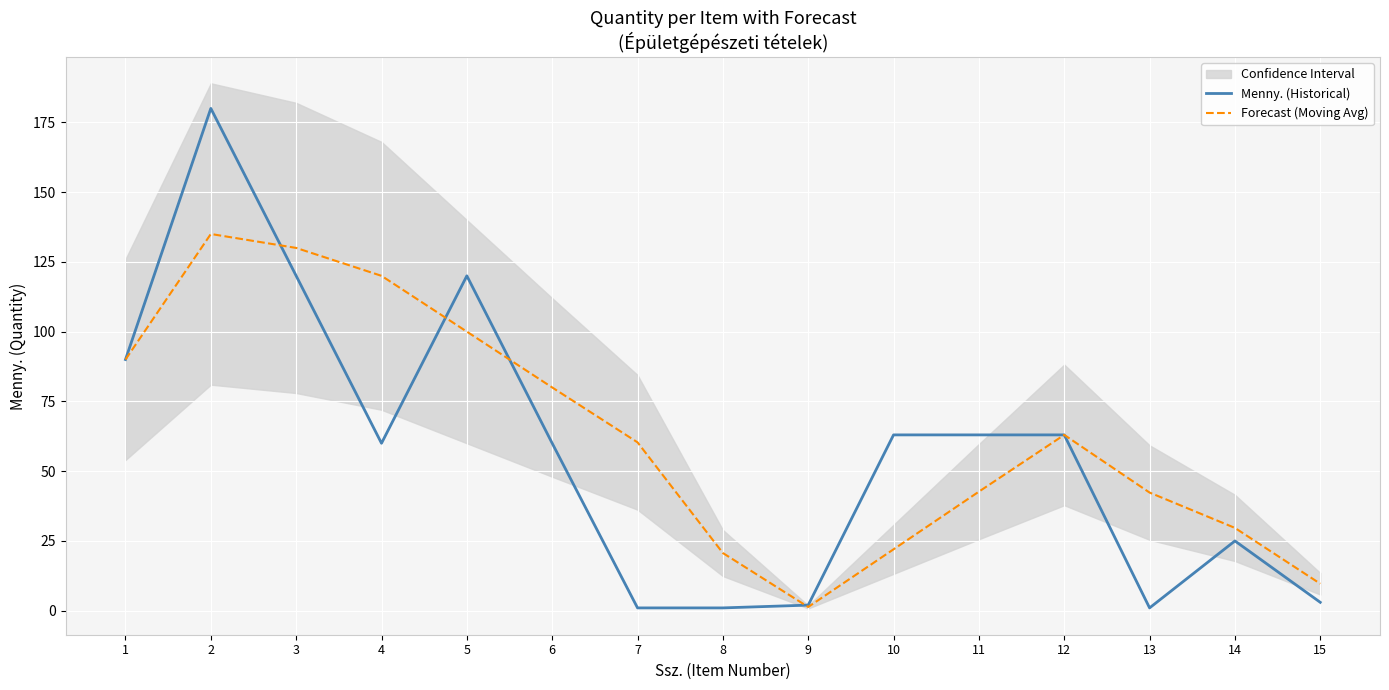

Is this an area chart (filled region under the line)?

No